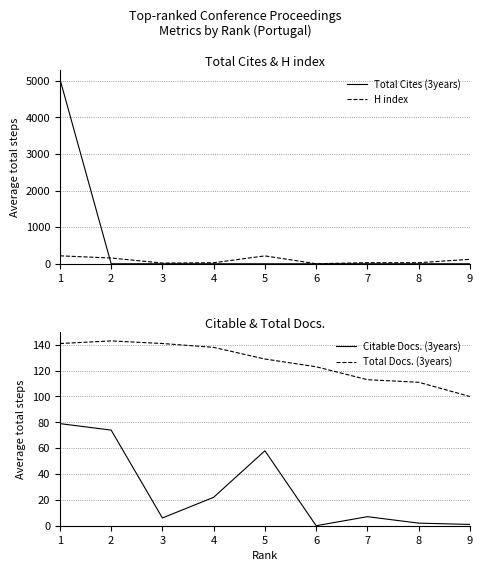

Does the chart have visible grid lines?

Yes